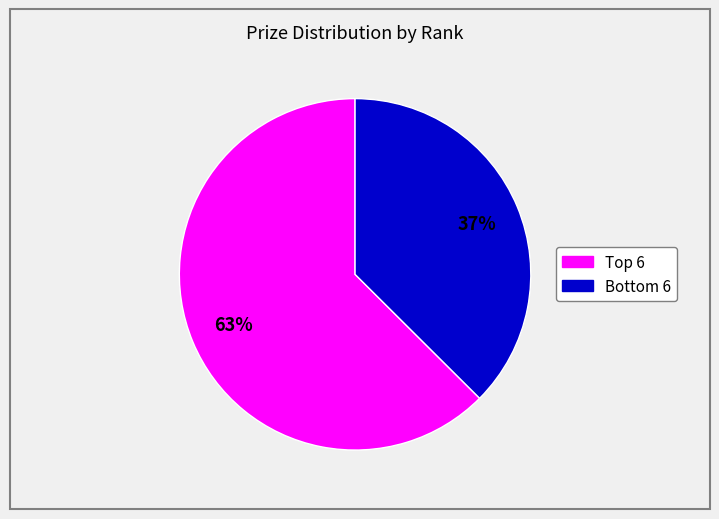

To the nearest percent, what is the average slice percentage?

50%